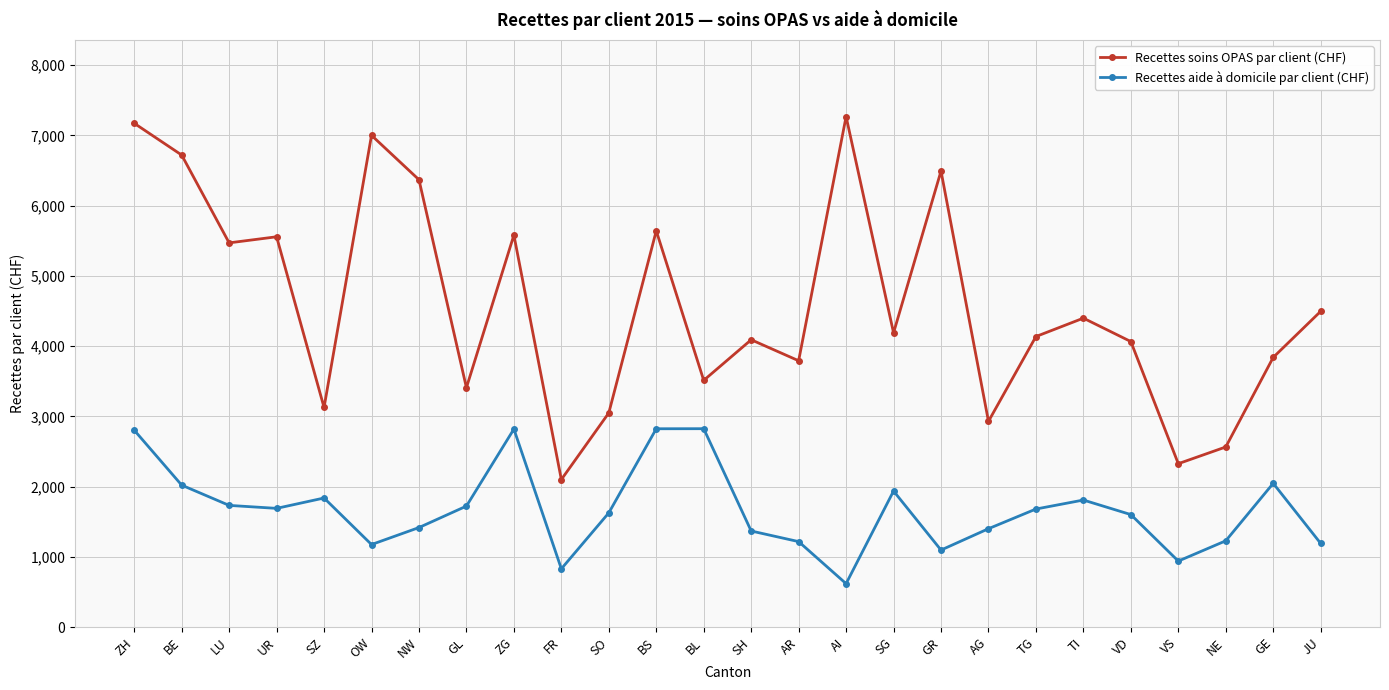

True or false: Recettes soins OPAS par client (CHF) and Recettes aide à domicile par client (CHF) cross at least once.

False